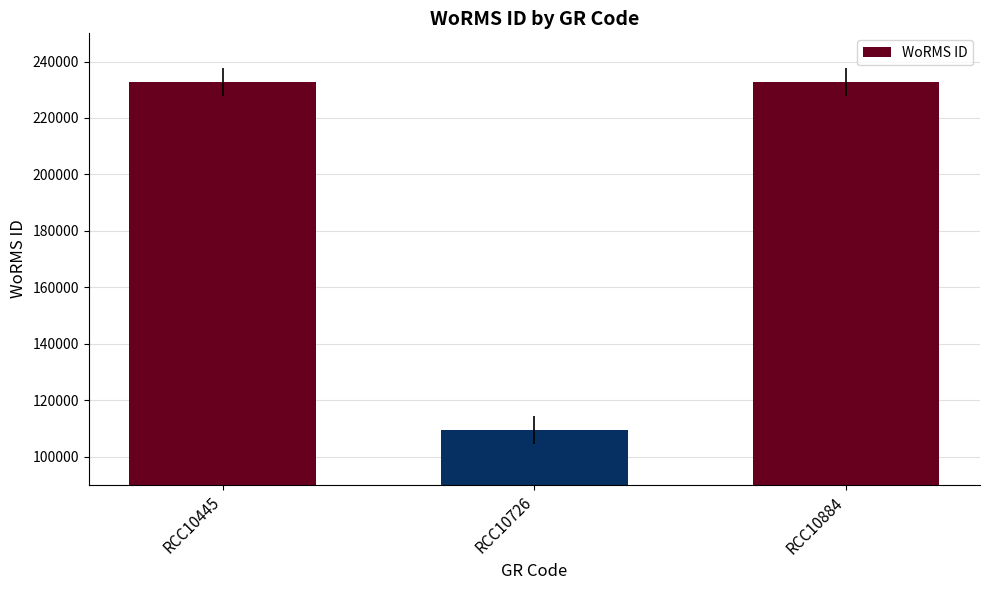

How many bars are there in total?

3